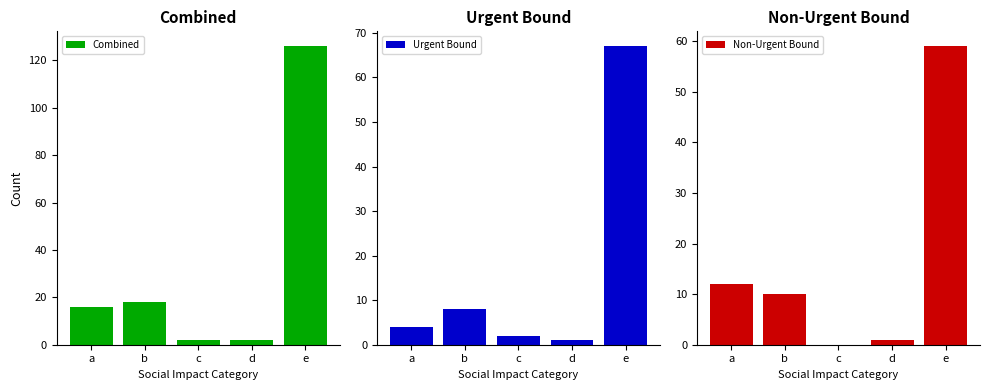

List the labels in order of Combined value, smallest first.

c, d, a, b, e